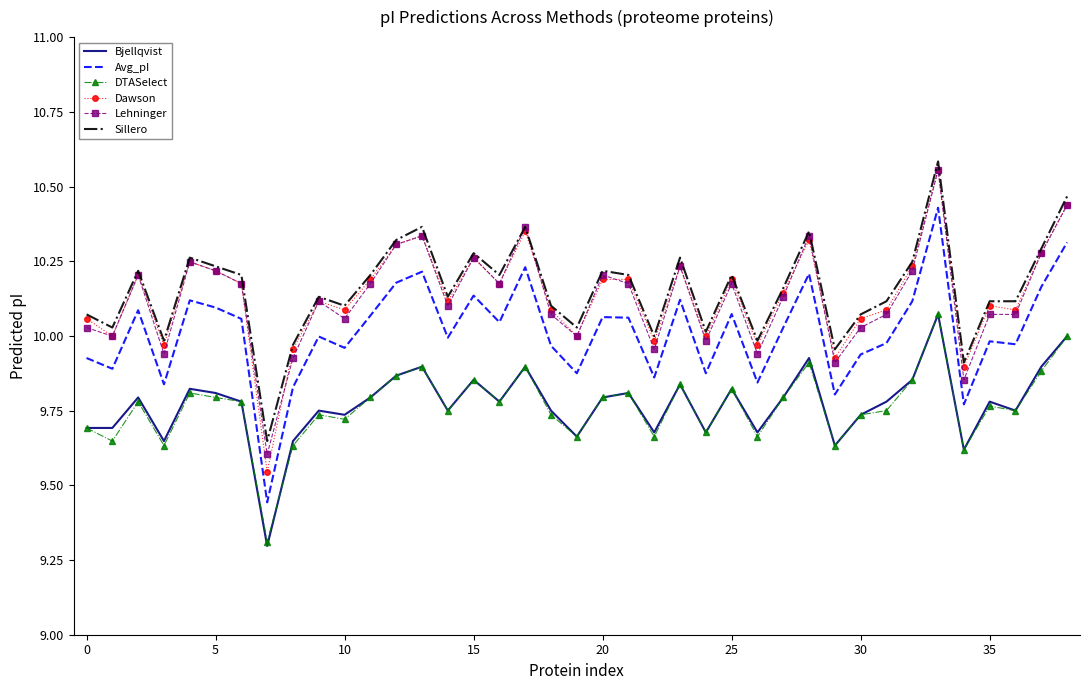

True or false: Dawson and DTASelect cross at least once.

False